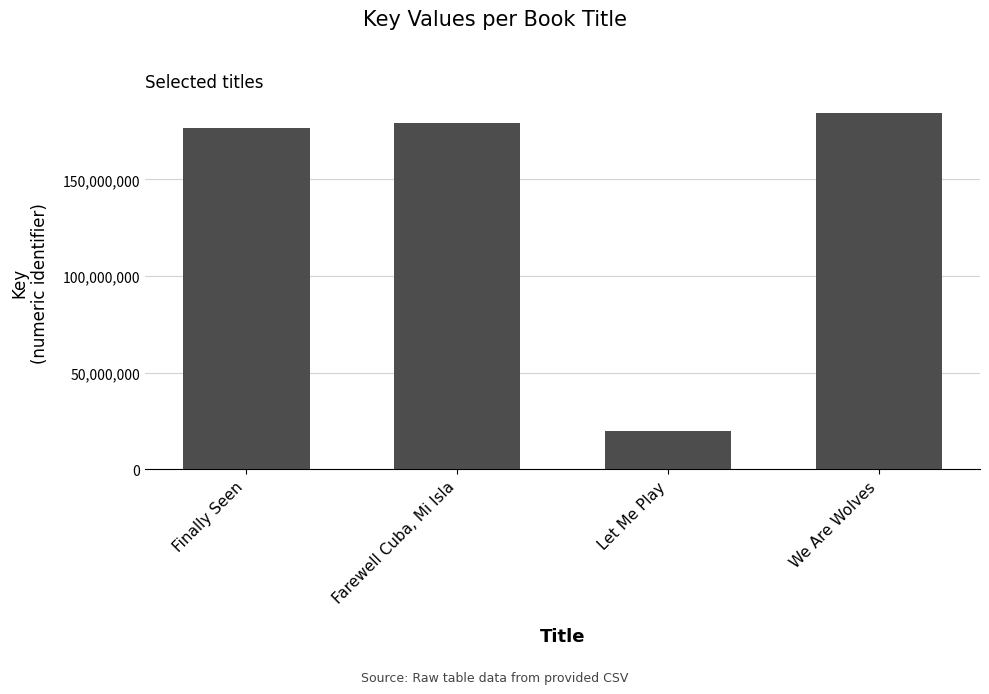

What is the label of the 3rd bar from the left?

Let Me Play